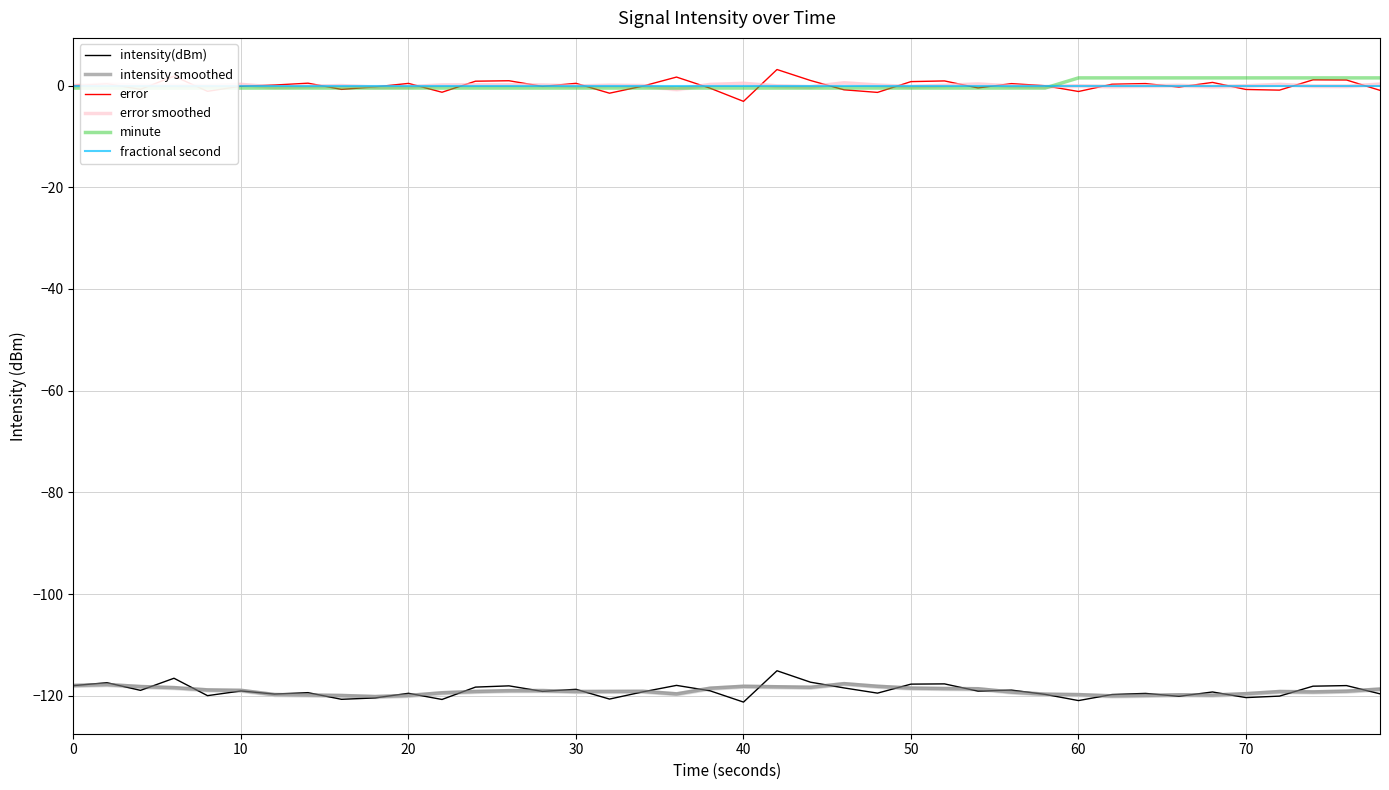

Which series ends up on top after the final intersection of minute and error?

minute